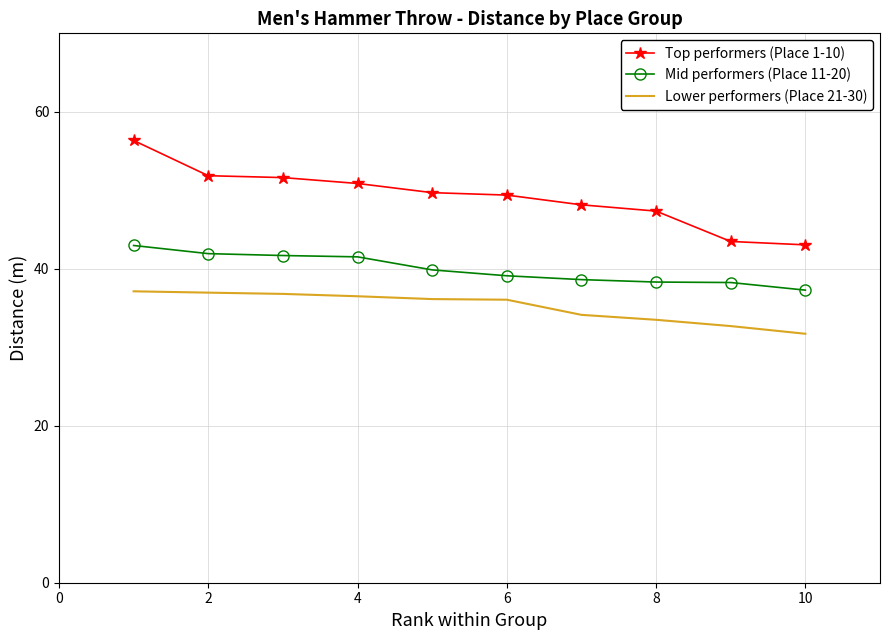

Which series has the widest spread of values?

Top performers (Place 1-10)